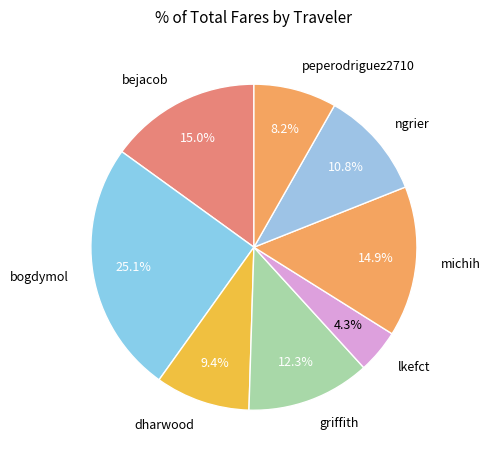

Do michih and peperodriguez2710 together represent more than half of the pie?

No